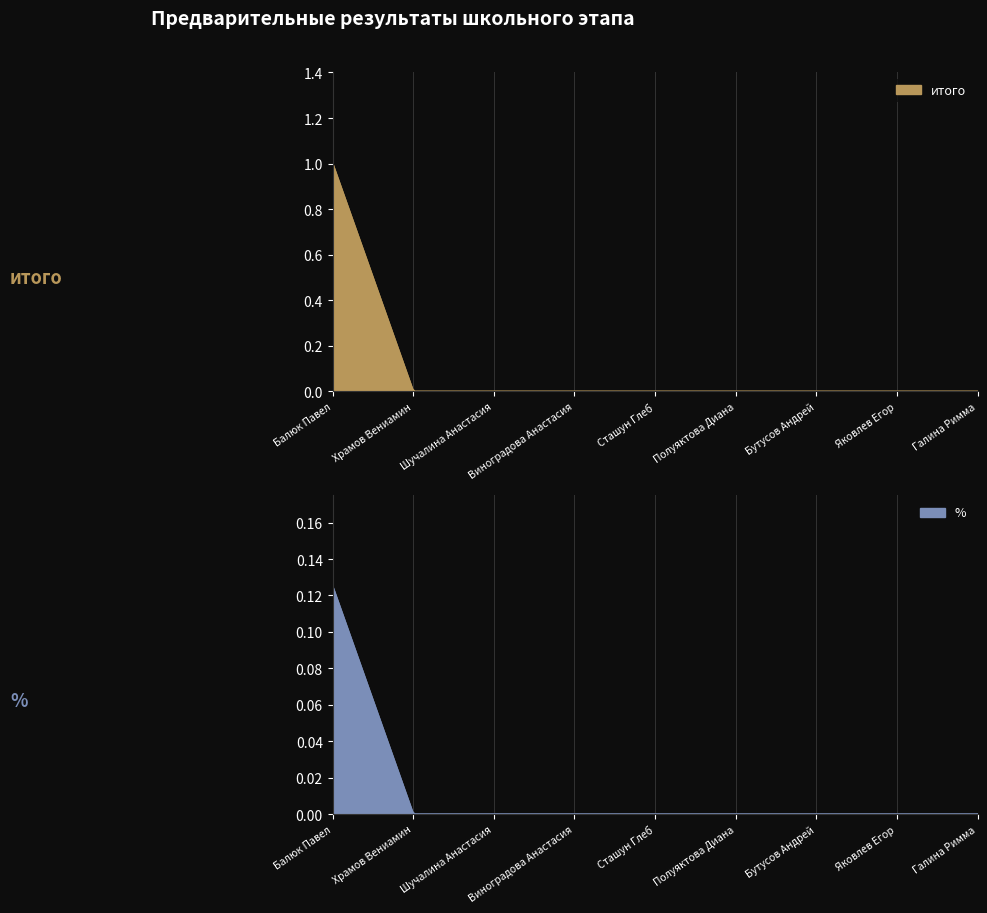

What value does the итого series have at Балюк Павел?

1.0